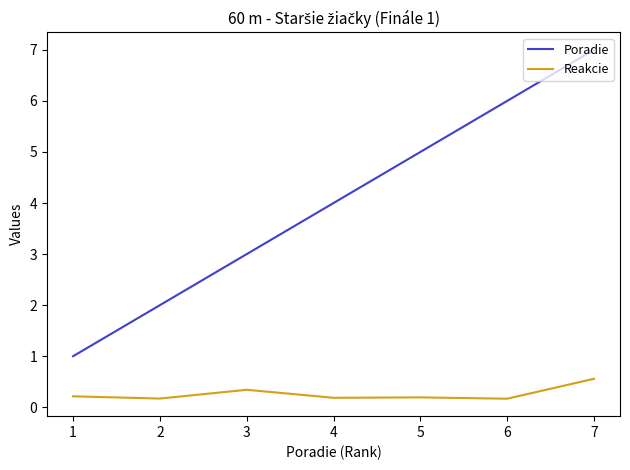

What is the difference between the second highest and minimum values in the Poradie series?

5.0